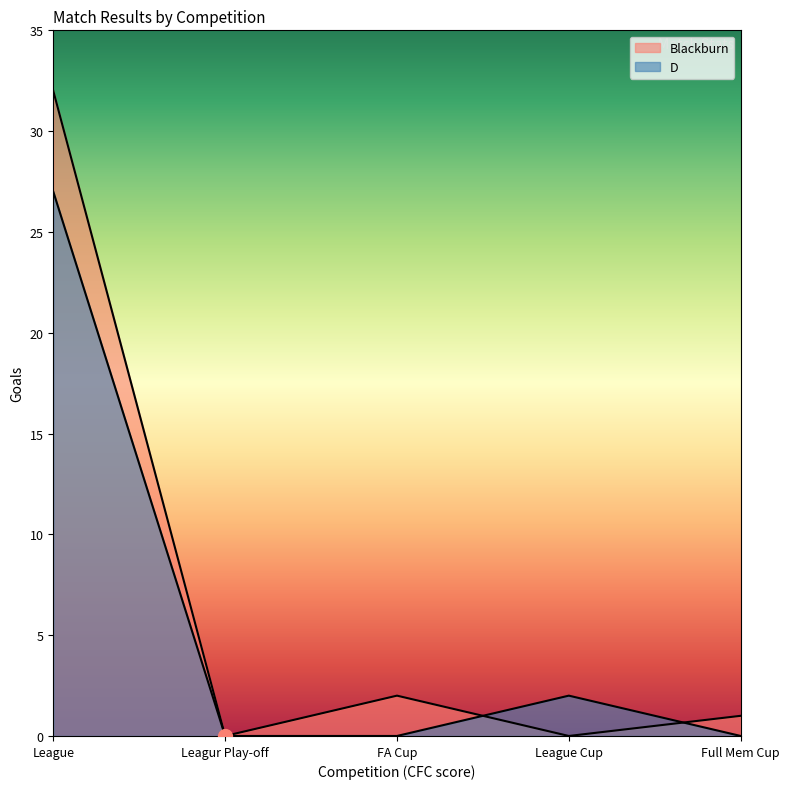

What is the difference between the maximum and minimum values in the D series?

27